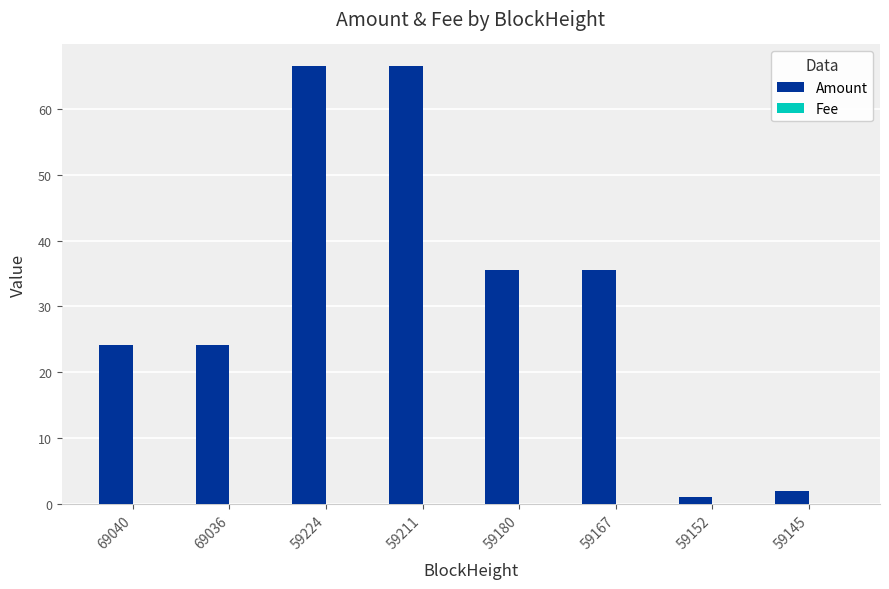

What is the maximum value shown in the chart?

66.5